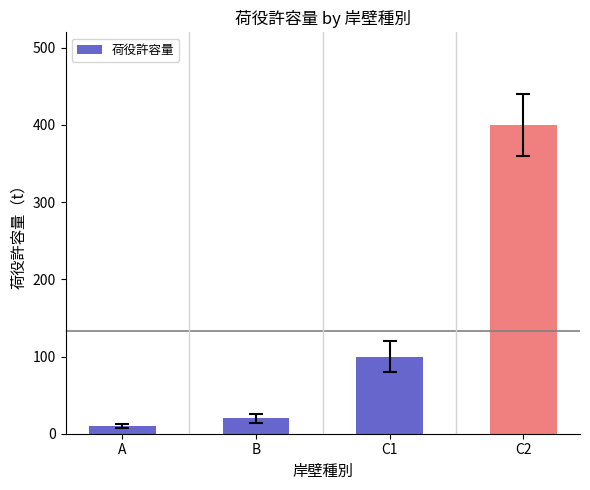

What is the smallest value displayed?

10